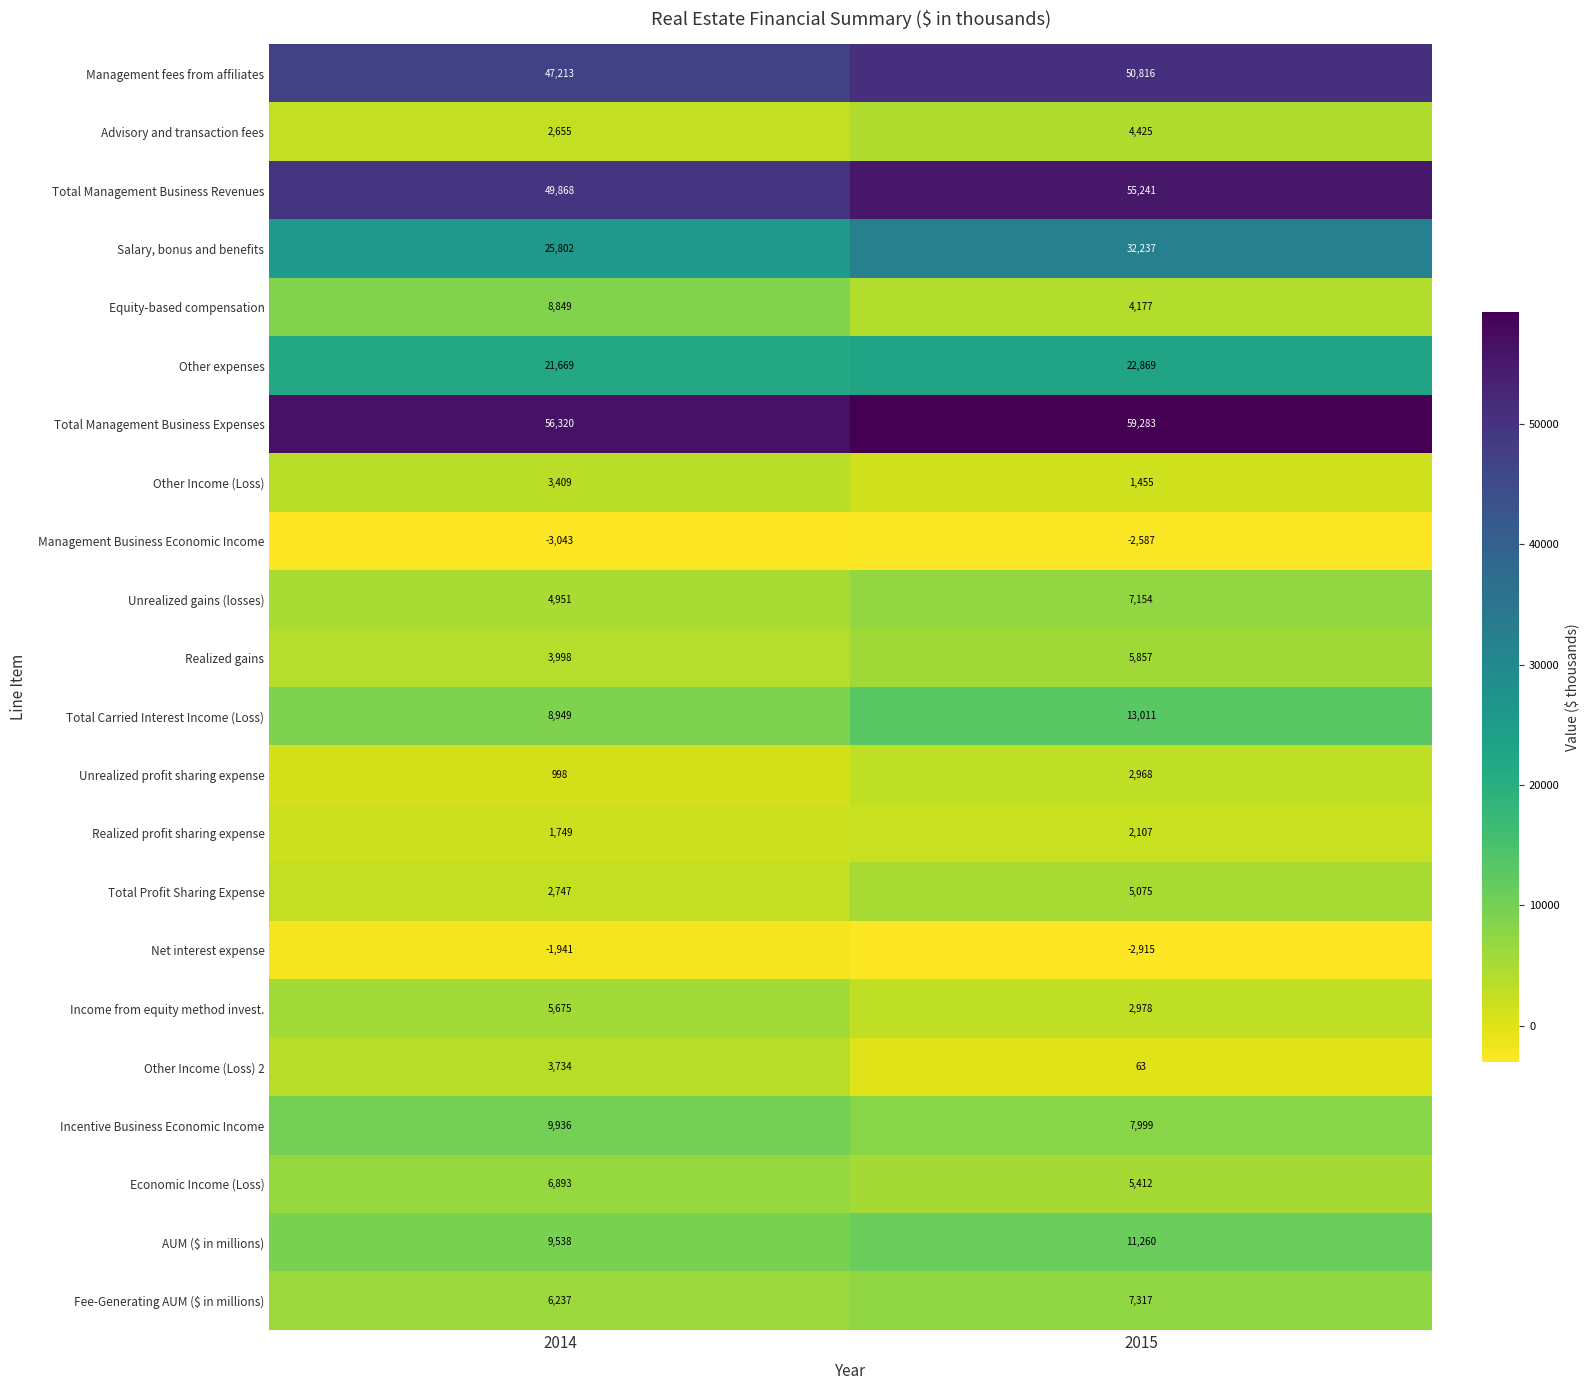

Which series has the widest spread of values?

Salary, bonus and benefits